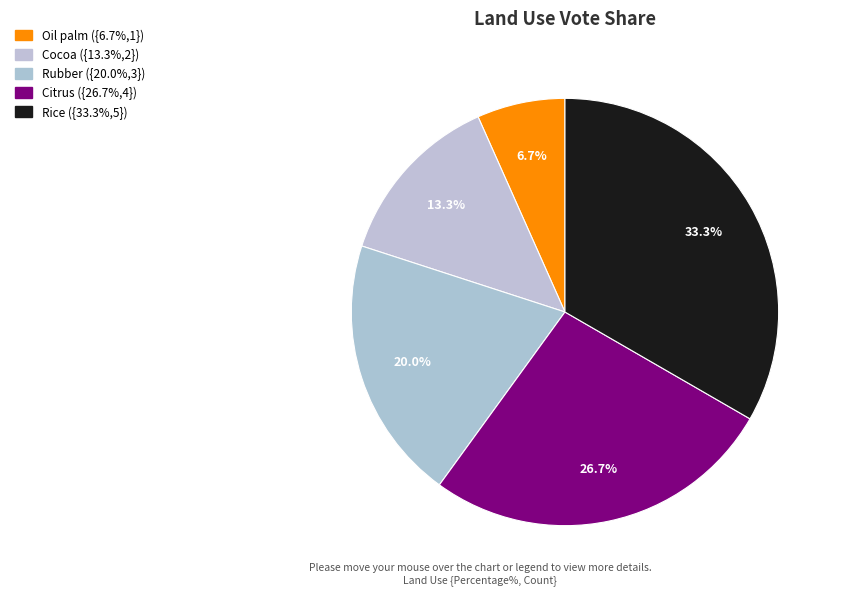

Do Oil palm and Rice together represent more than half of the pie?

No